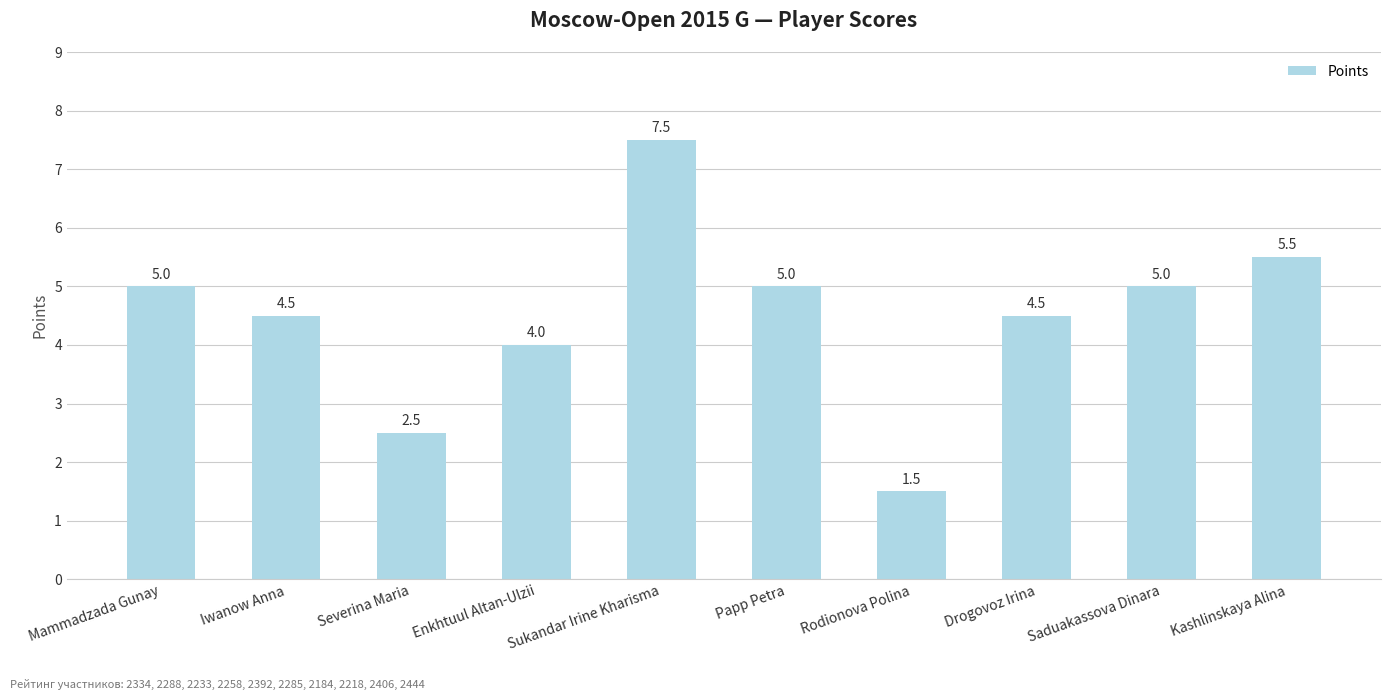

How many categories are shown in the chart?

10